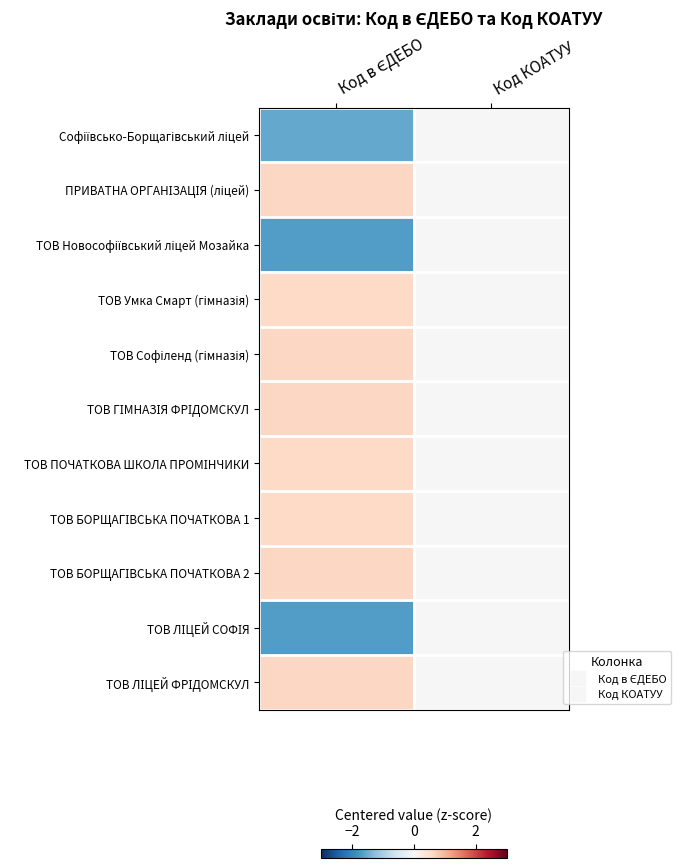

What is the smallest value displayed?

-1.7